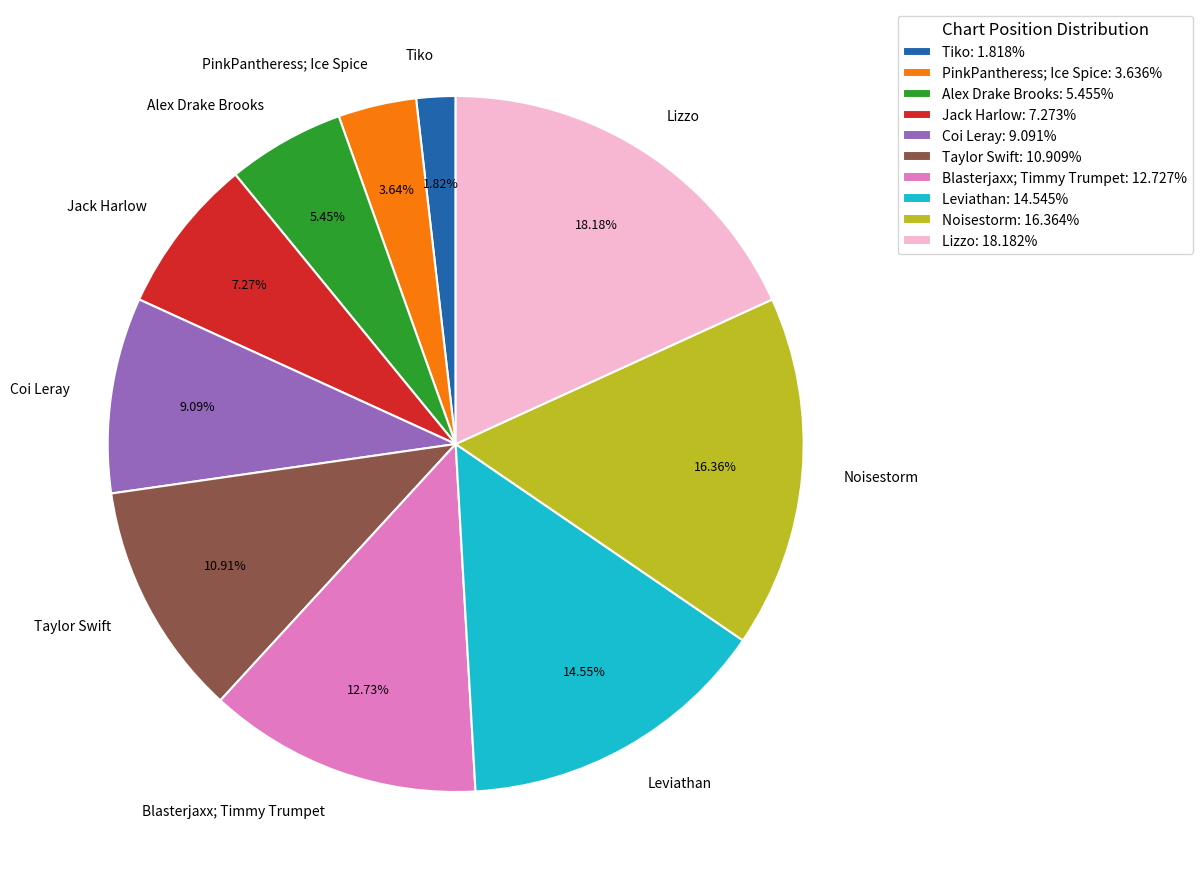

Is the sum of Coi Leray and Tiko greater than half?

No